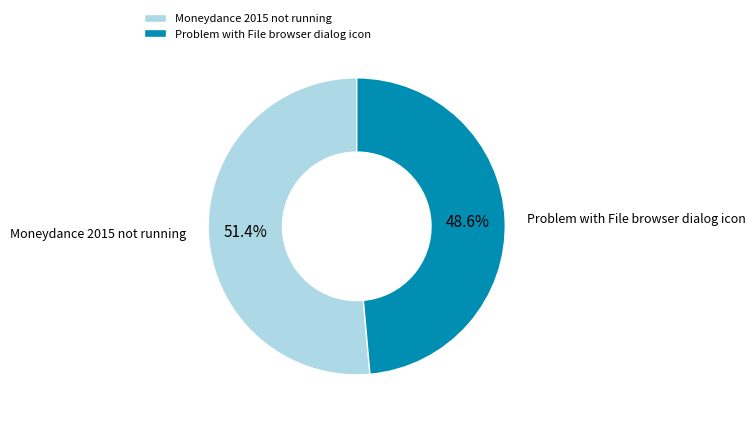

What percentage is the Moneydance 2015 not running slice, to the nearest percent?

51%